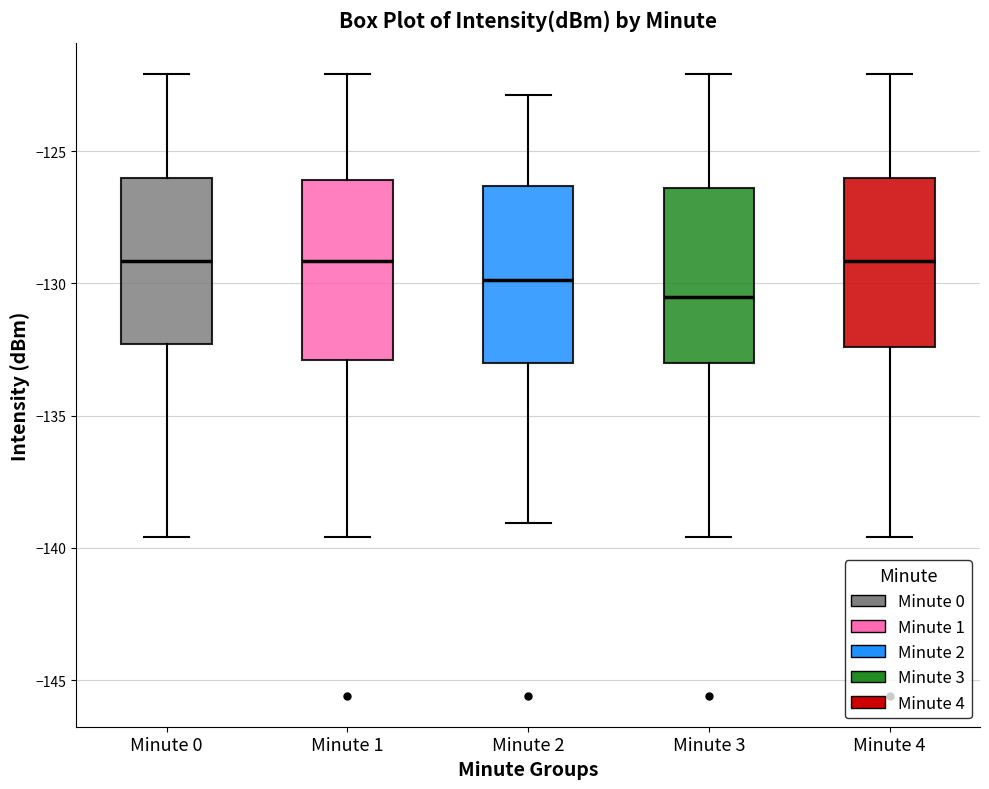

Reading left to right, transcribe this box plot: for each box, give where its median line is, the range the box spans, and where its two whiskers end, as read against the y-axis. The values are not printed on the chart, so give them approximately, as read against the axis.

Minute 0: median -129.0, box -132.5 to -126.0, whiskers -139.5 to -122.0
Minute 1: median -129.0, box -133.0 to -126.0, whiskers -139.5 to -122.0
Minute 2: median -130.0, box -133.0 to -126.5, whiskers -139.0 to -123.0
Minute 3: median -130.5, box -133.0 to -126.5, whiskers -139.5 to -122.0
Minute 4: median -129.0, box -132.5 to -126.0, whiskers -139.5 to -122.0